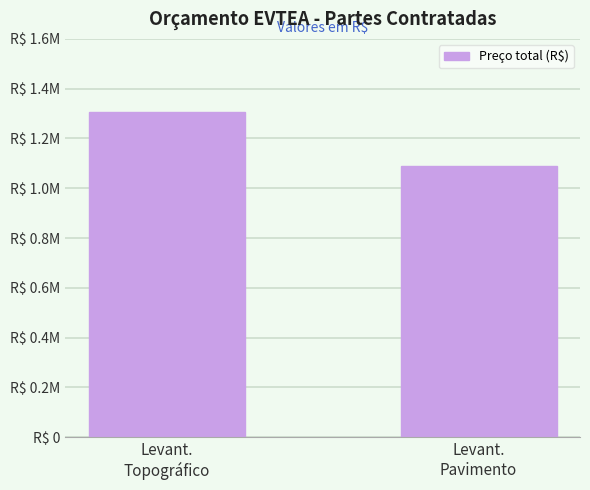

Does the chart contain stacked bars?

No